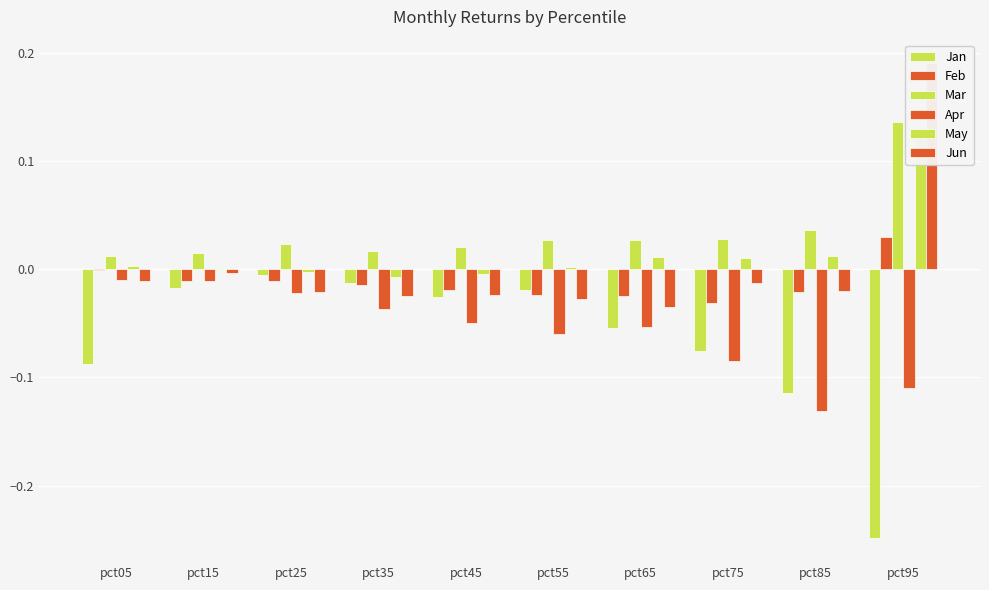

Between pct65 and pct55, which is larger?

pct55